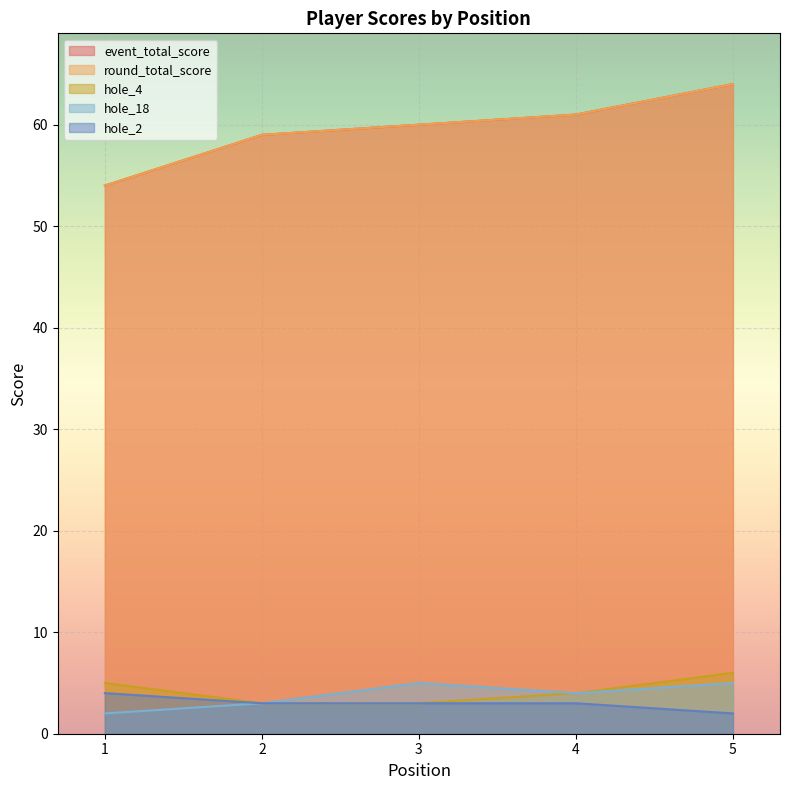

True or false: hole_2 has more than 0 points higher than both neighbors.

False